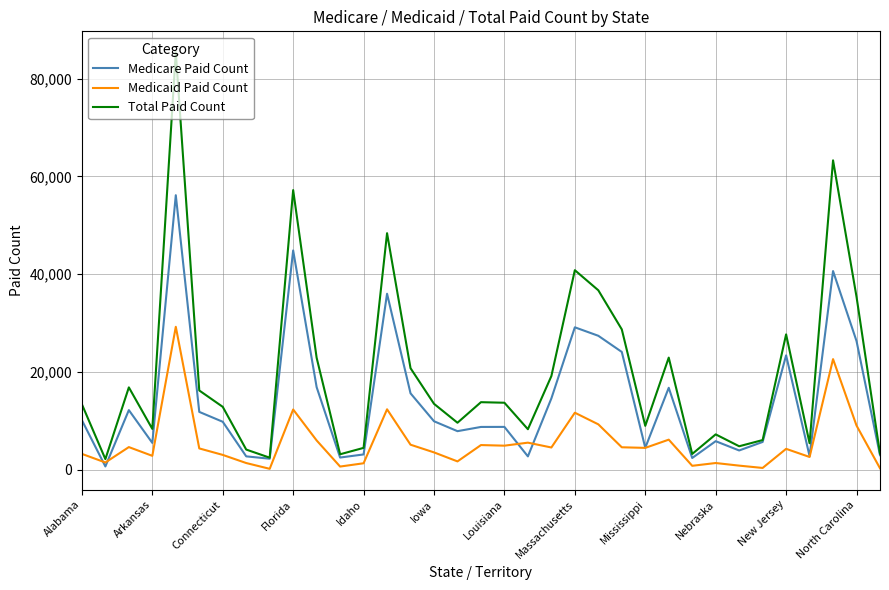

In Medicaid Paid Count, how many points are lower than both neighbors (excluding endpoints)?

11